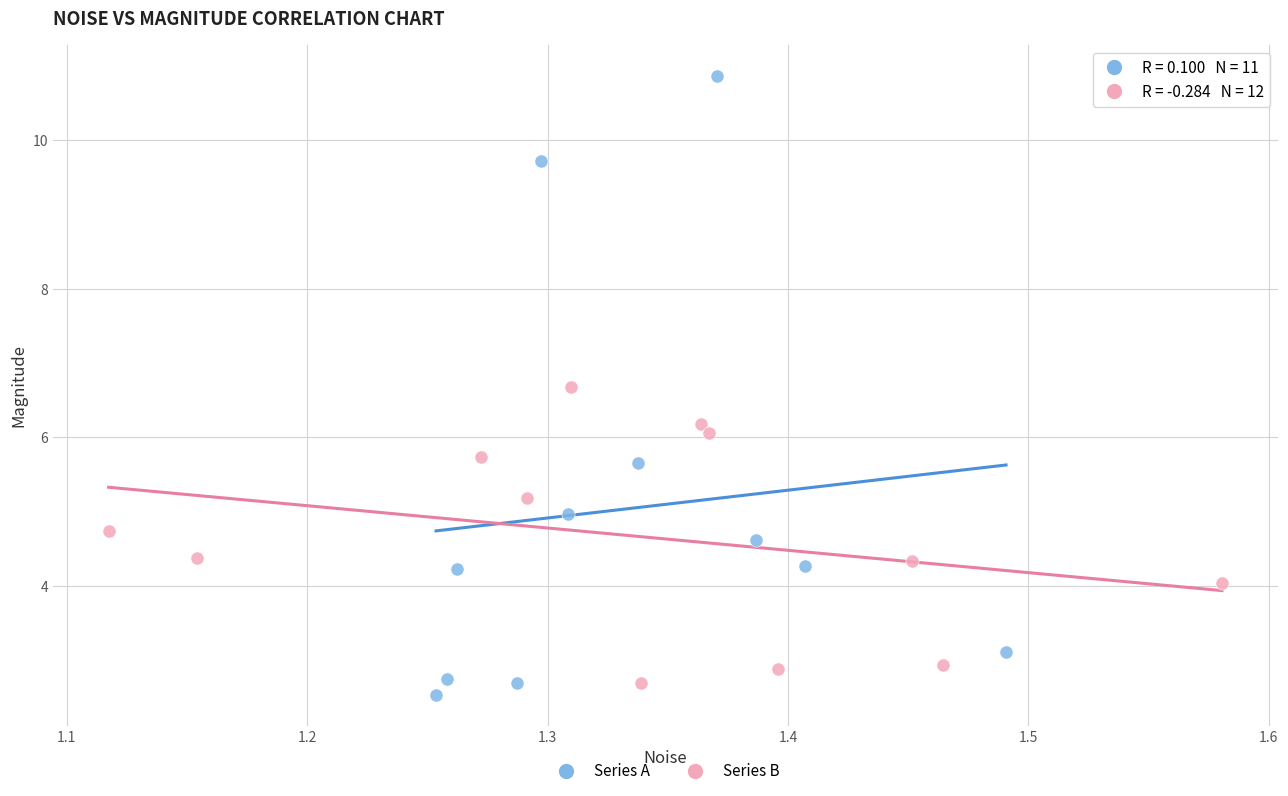

Which series has the largest Y range (max minus min)?

Series A